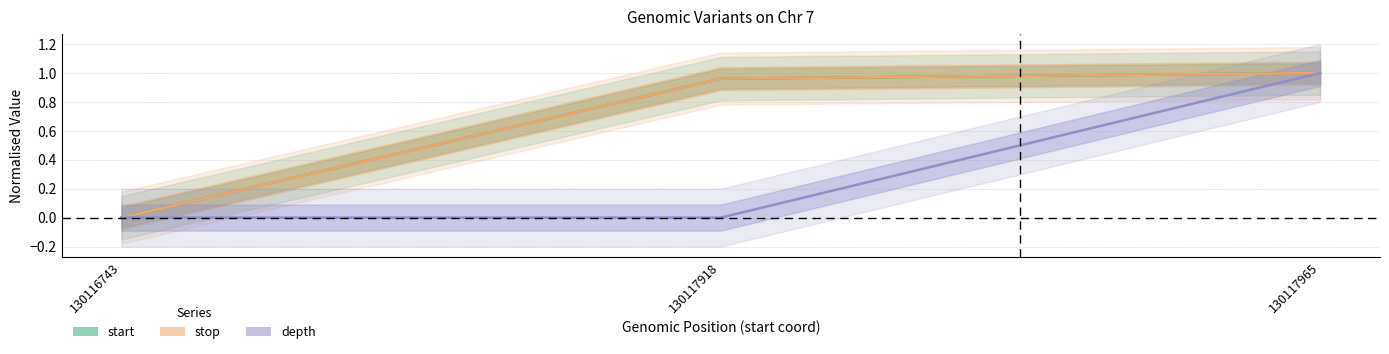

The stop series shows 1.0 at 130117965. True or false?

True